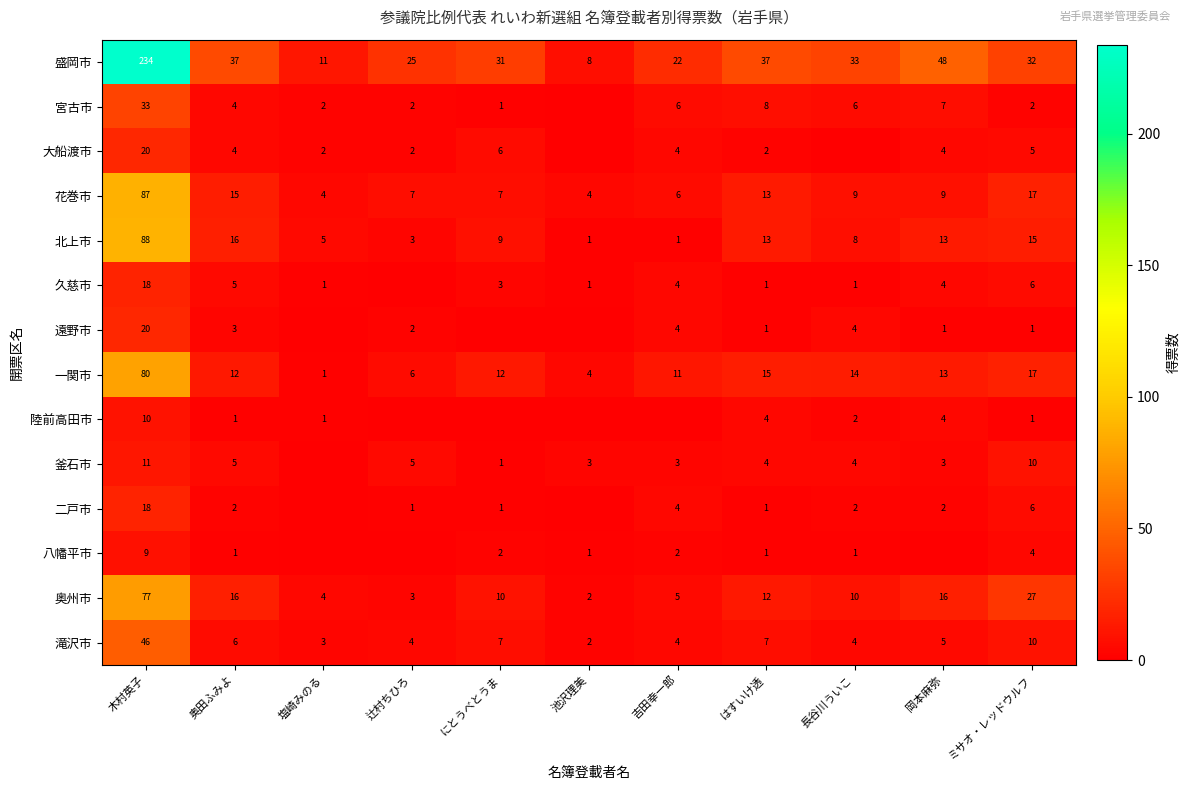

Which has a higher value, 岡本麻弥 or 池沢理美?

岡本麻弥